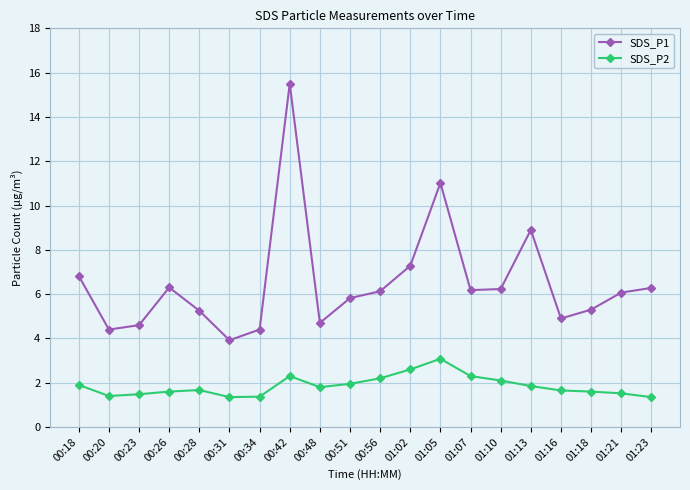

Which series has the widest spread of values?

SDS_P1